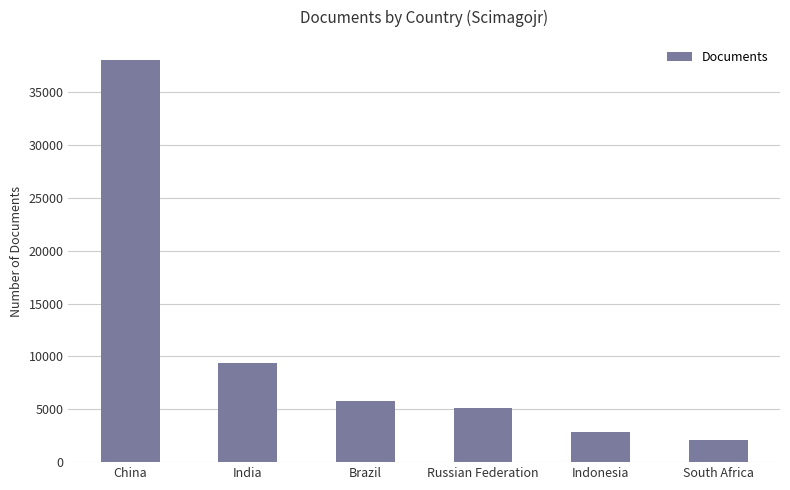

List the labels in order of value, smallest first.

South Africa, Indonesia, Russian Federation, Brazil, India, China